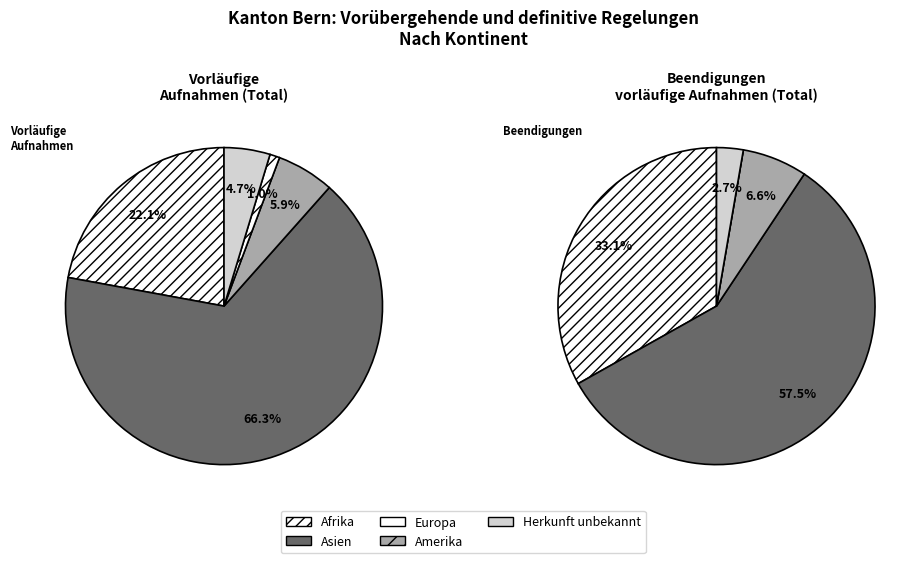

The Afrika slice represents 22% of the pie. True or false?

True